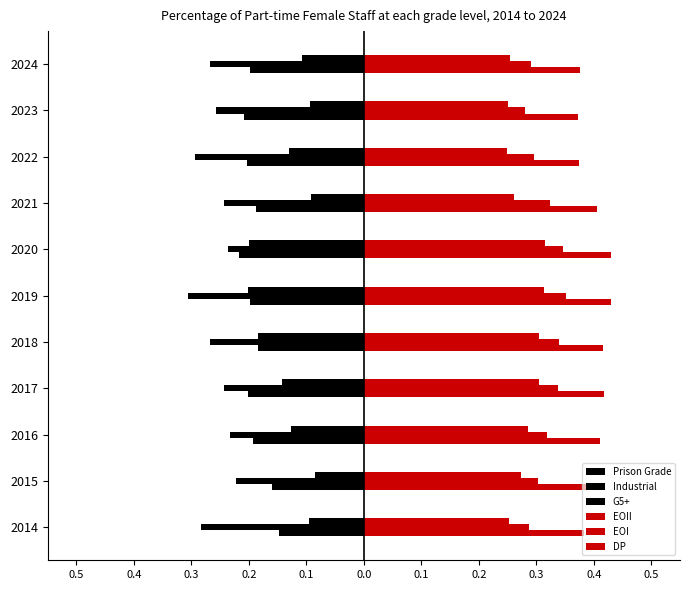

How many DP values are between 0 and 1?

11